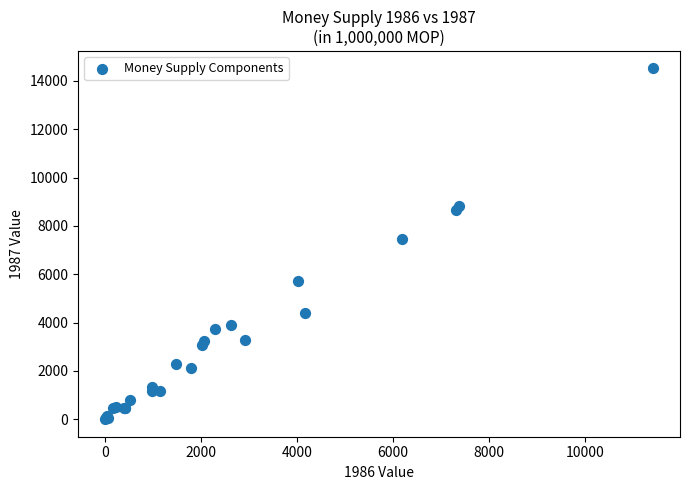

What Y value in the scatter plot is closest to 7258?

7474.6